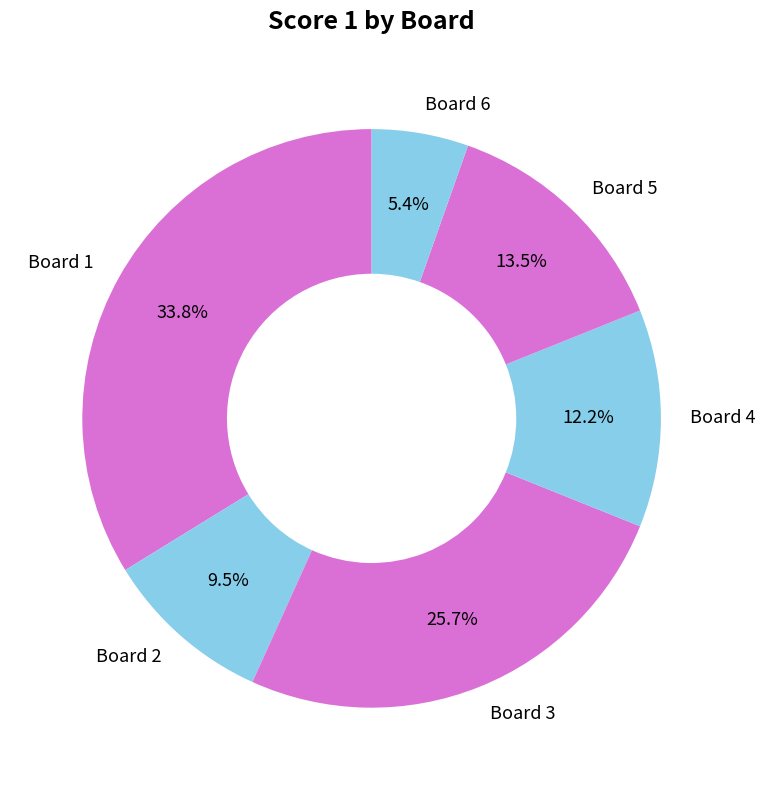

Which slice is the smallest?

Board 6